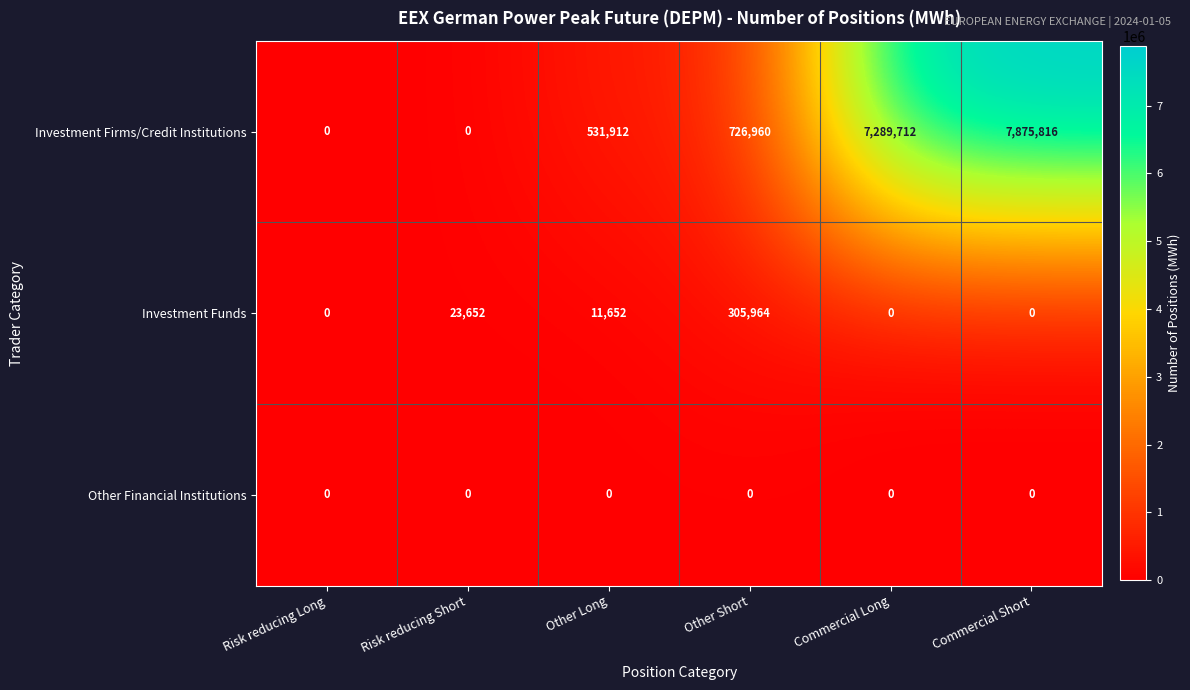

The value of Investment Firms/Credit Institutions at Risk reducing Short is 3877152. True or false?

False